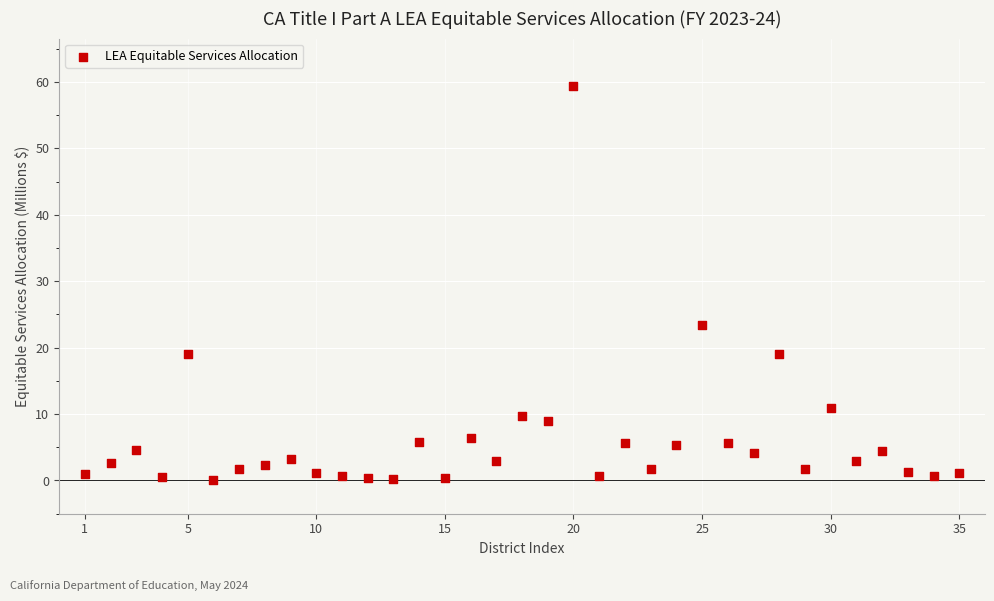

What is the range of Y values (max minus min)?

59.4